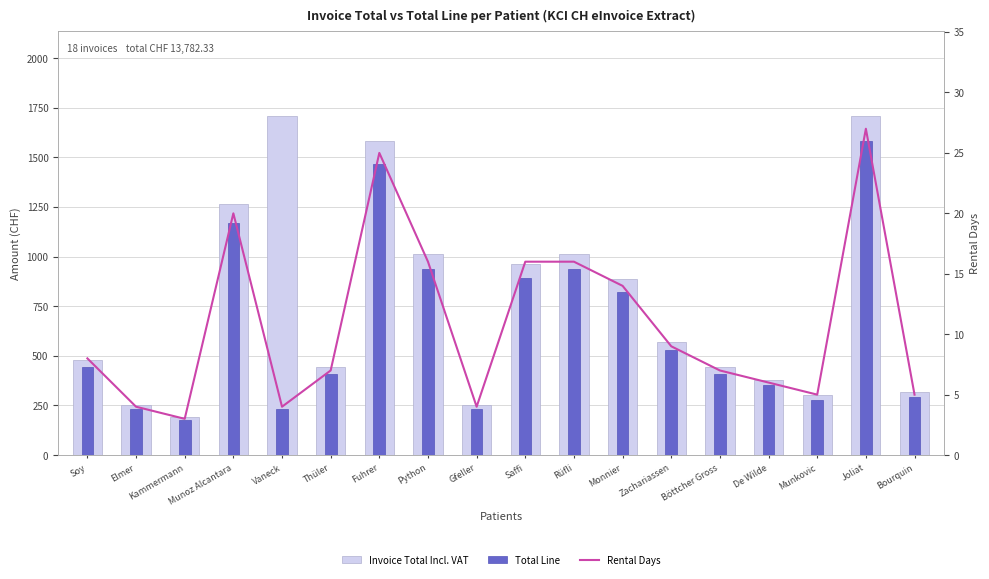

Rank the series at Soy from lowest to highest value.

Rental Days, Total Line, Invoice Total Incl. VAT